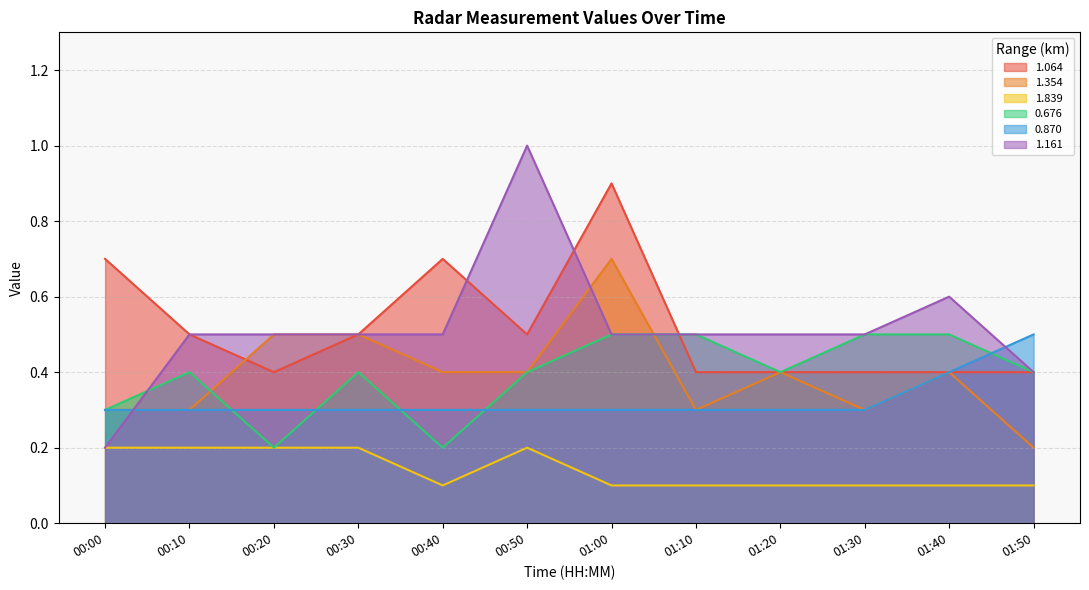

What is the total value across all series at 01:50?

2.0